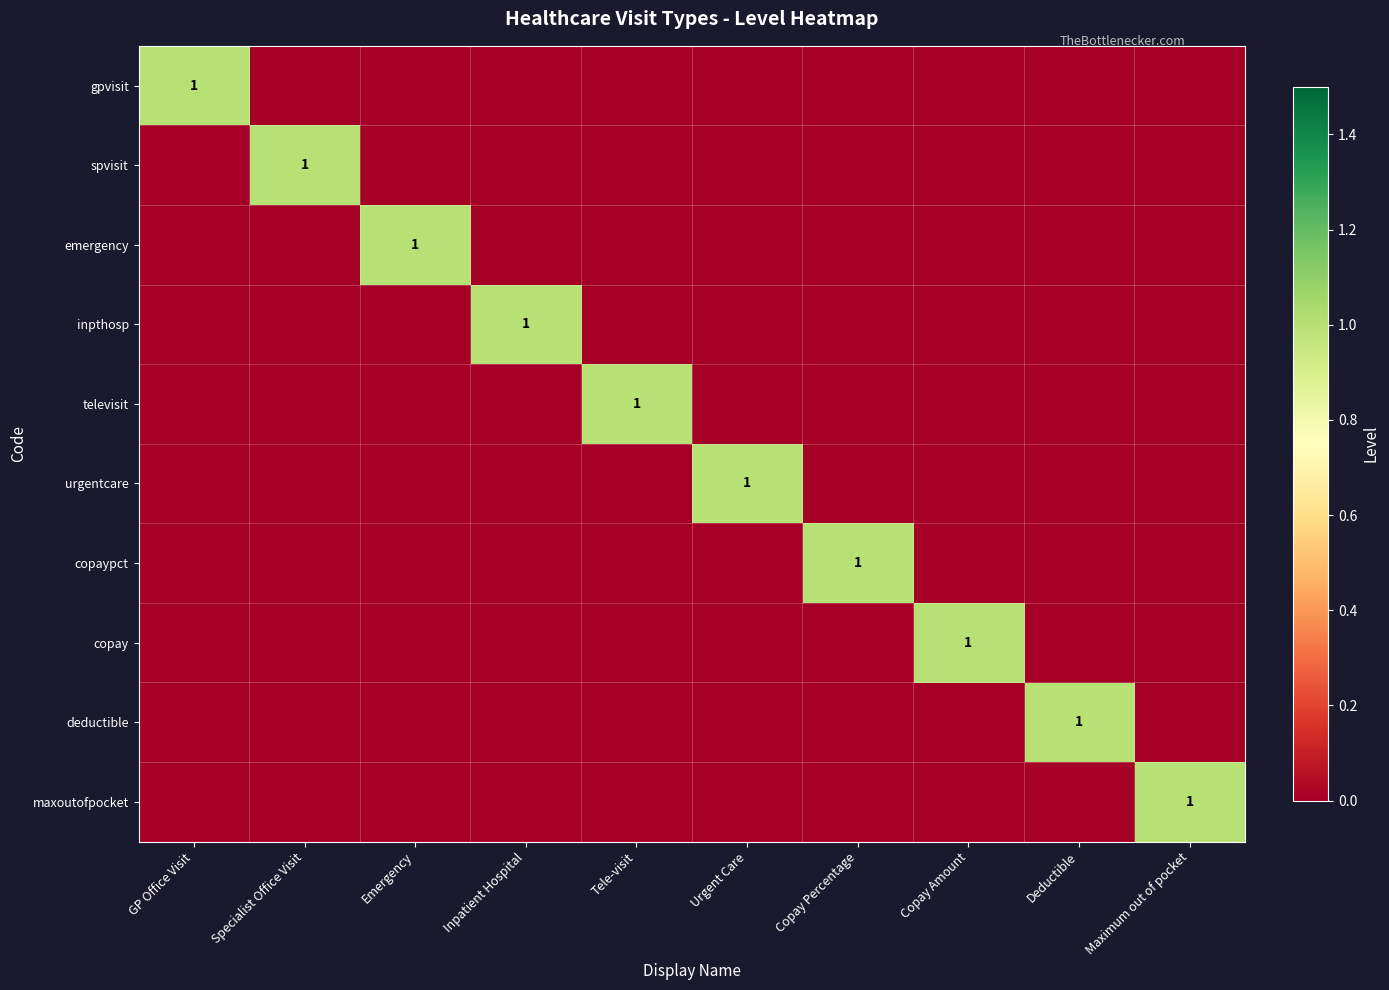

The value of maxoutofpocket at Maximum out of pocket is 1. True or false?

True